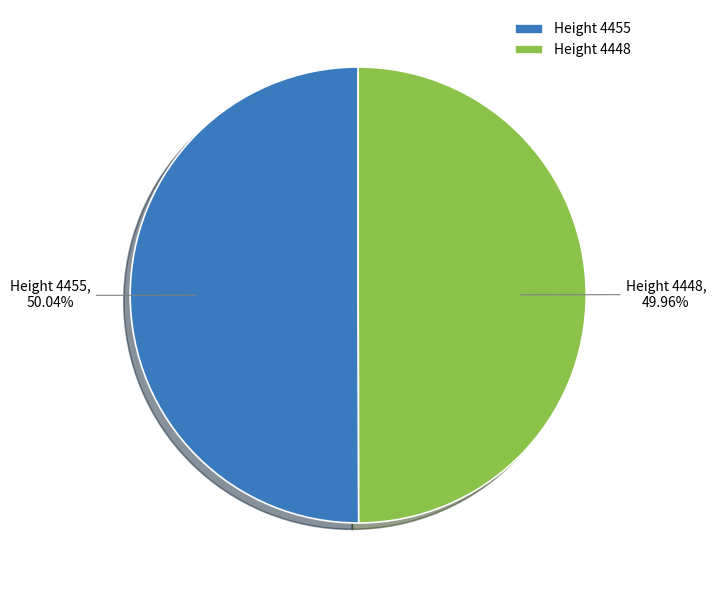

What is the ratio of the value at Height 4455 to the value at Height 4448?

1.0